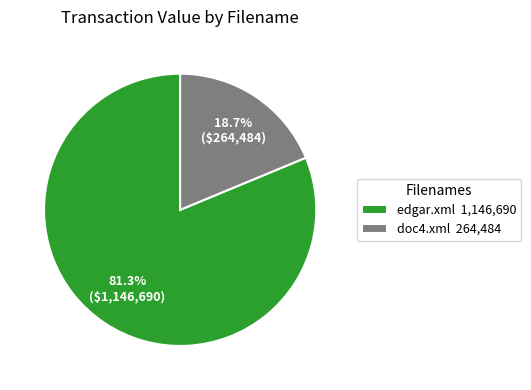

Which category has the smallest portion of the pie?

doc4.xml